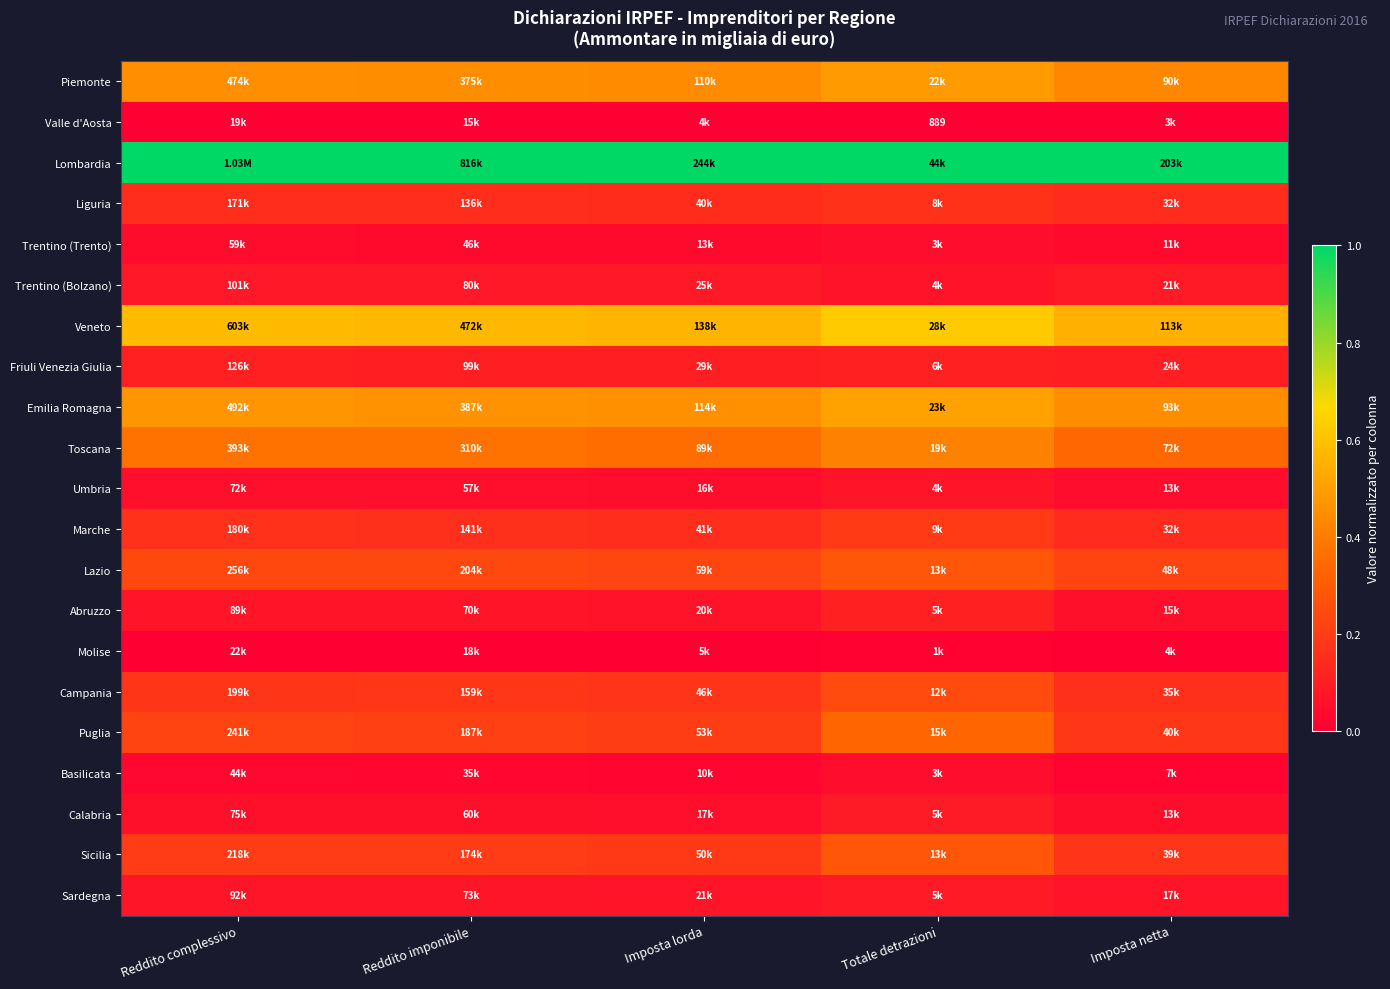

What is the highest value of the Abruzzo series?

0.1